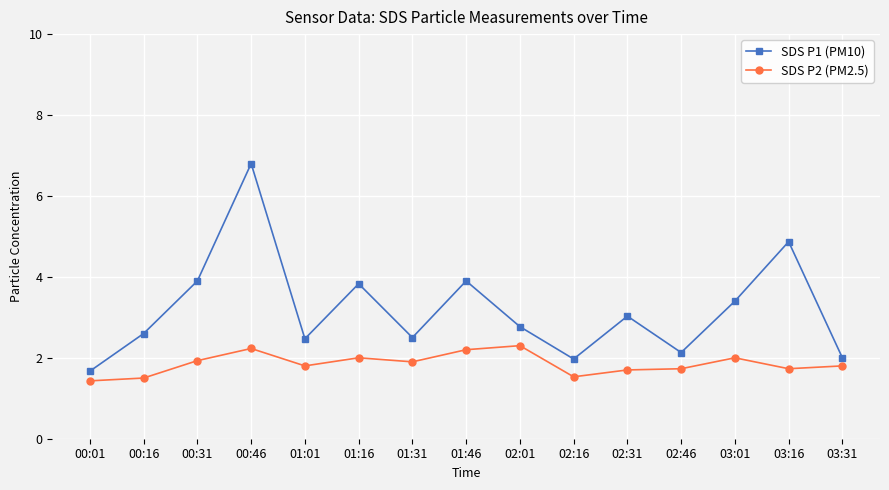

Where is the first local maximum for SDS P1 (PM10)?

00:46